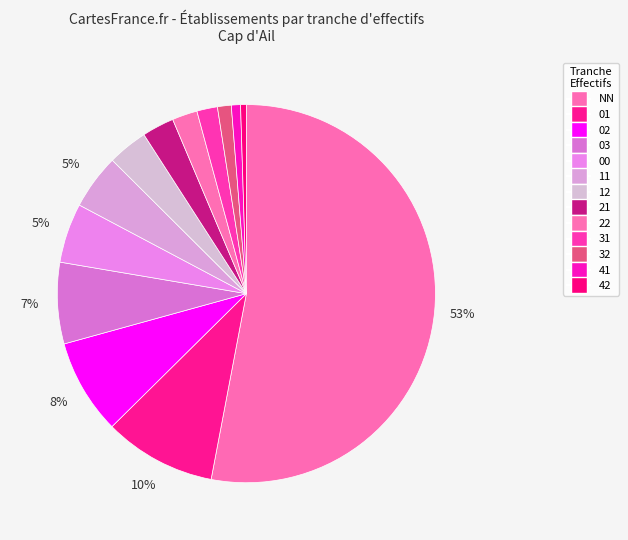

Do NN and 21 together represent more than half of the pie?

Yes